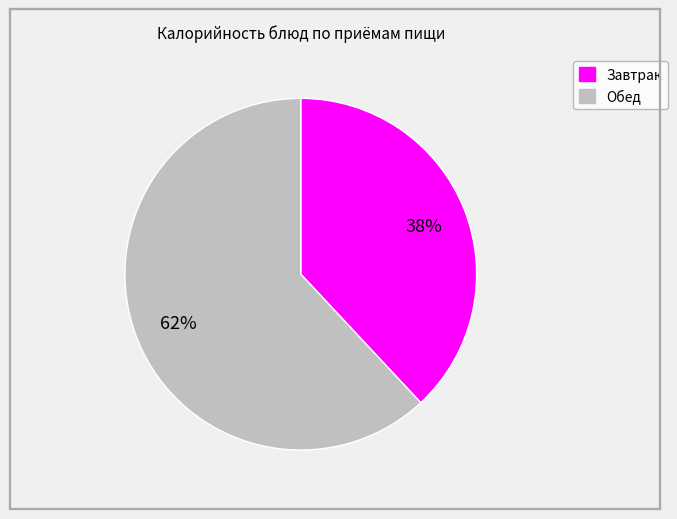

What is the smallest slice in the pie chart?

Завтрак